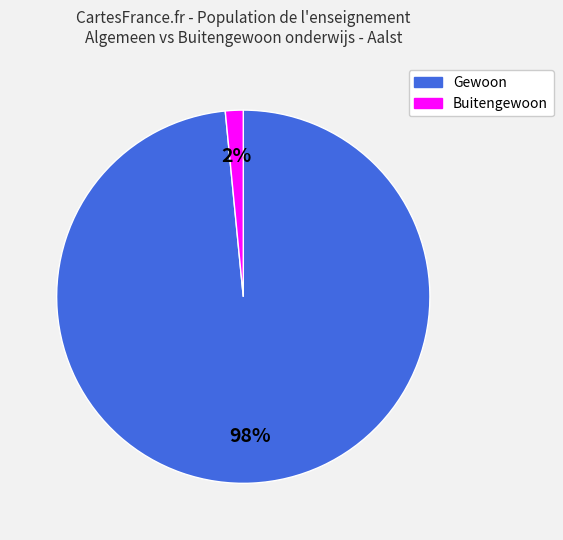

Which has a higher value, Gewoon or Buitengewoon?

Gewoon